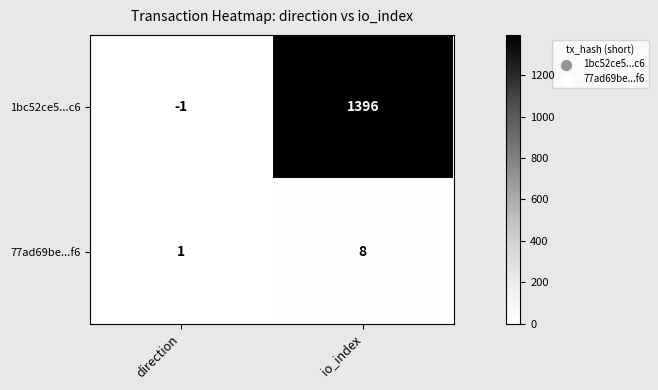

At which label is 1bc52ce5...c6 closest to 697?

direction